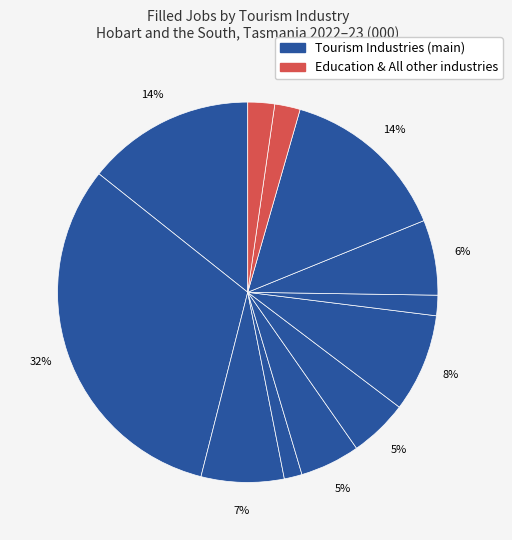

Does any single category account for the majority?

No